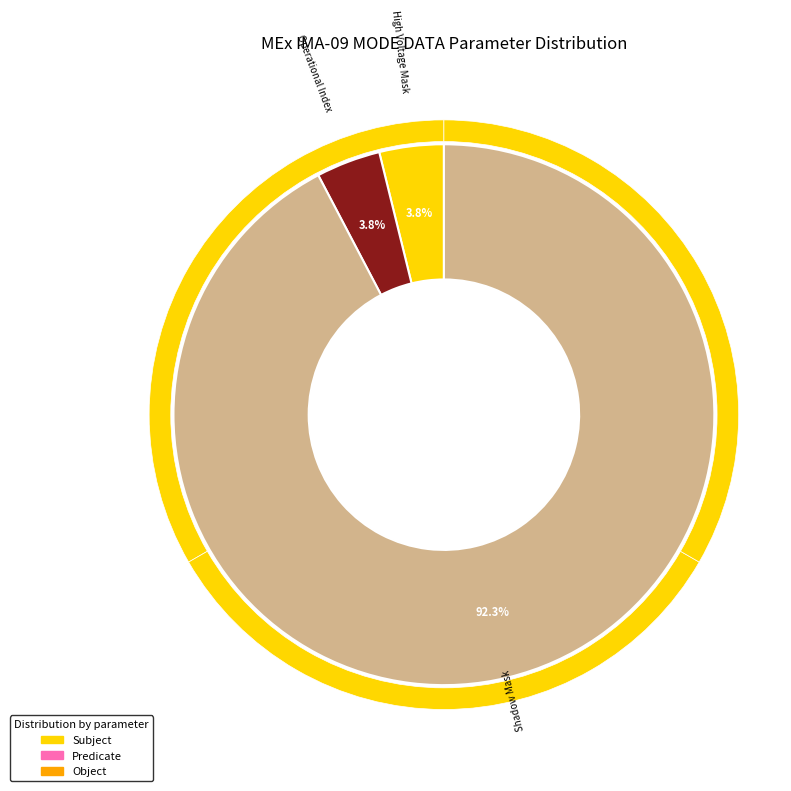

Count the number of slices in the pie.

8